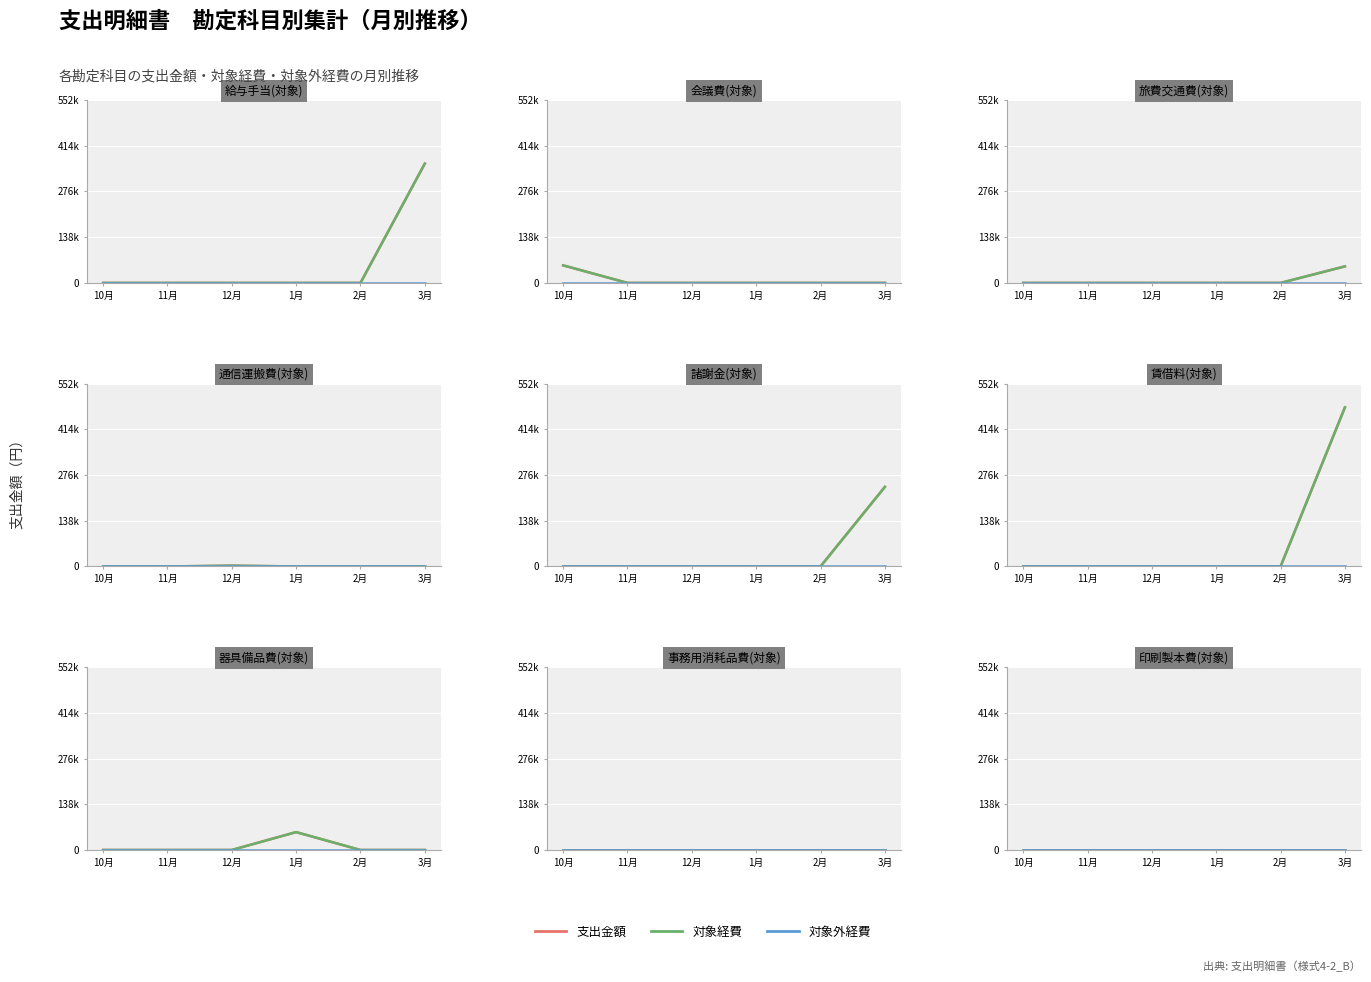

True or false: 支出金額 has more than 1 points higher than both neighbors.

False